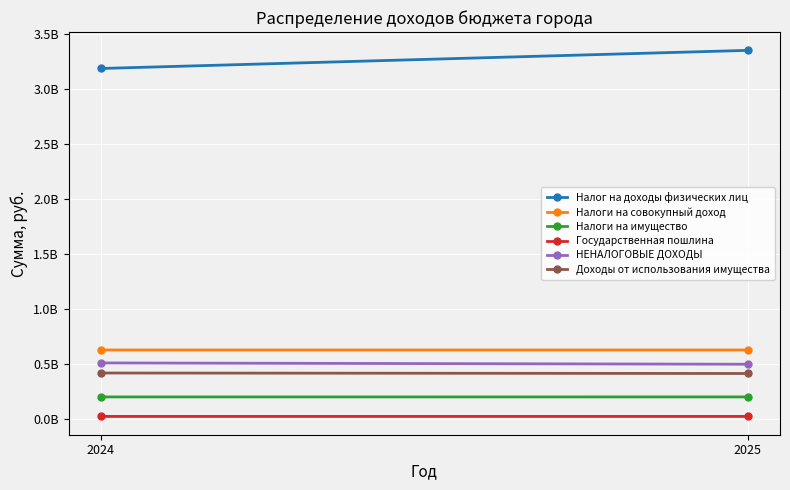

What is the greatest value displayed?

3353412272